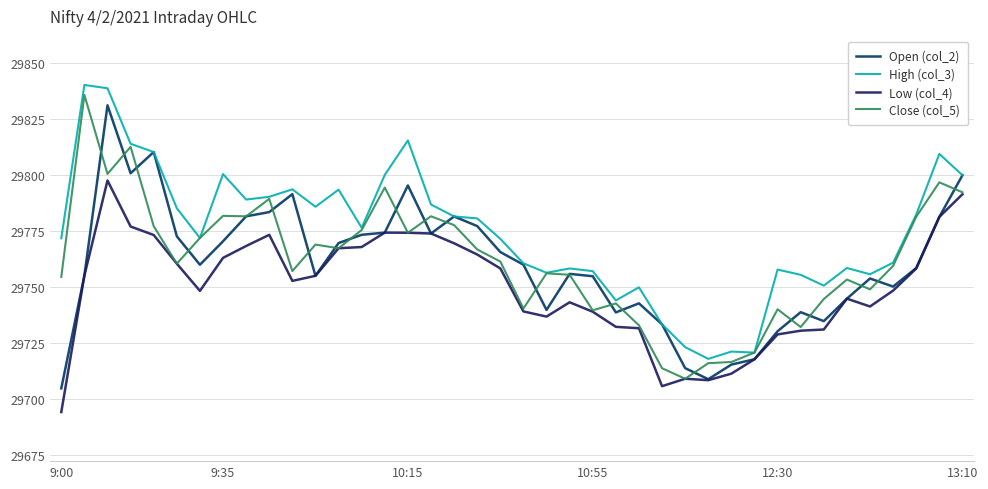

What is the lowest value of the Open (col_2) series?

29704.7